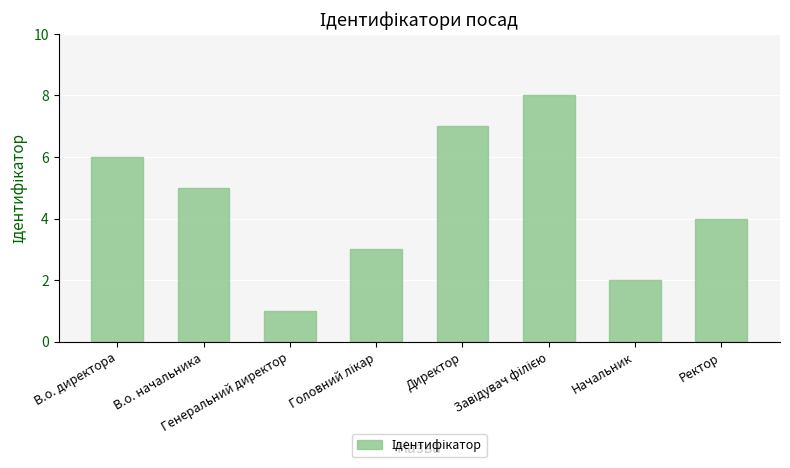

What is the greatest value displayed?

8